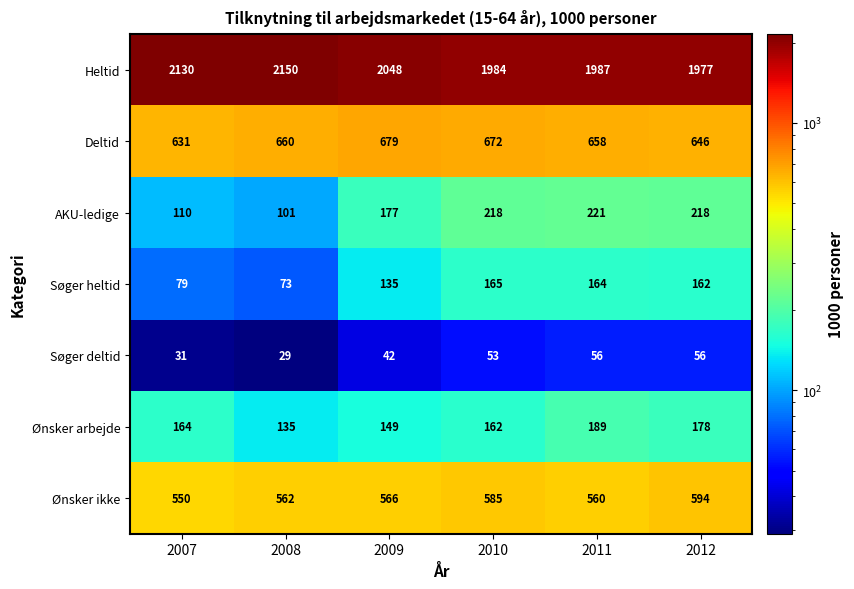

What is the difference between the highest and lowest values at 2010?

1931